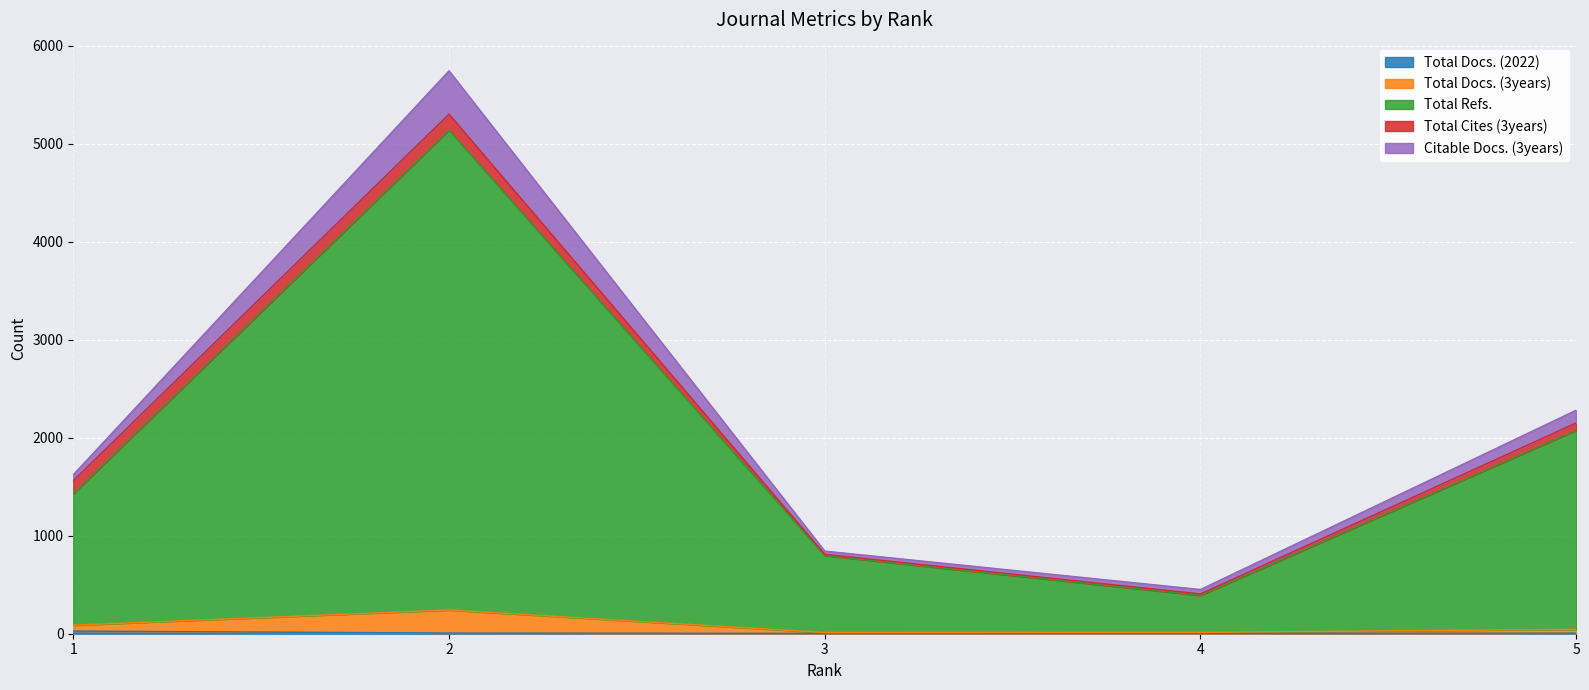

Rank the categories by Total Docs. (3years) value from lowest to highest.

3, 4, 5, 1, 2